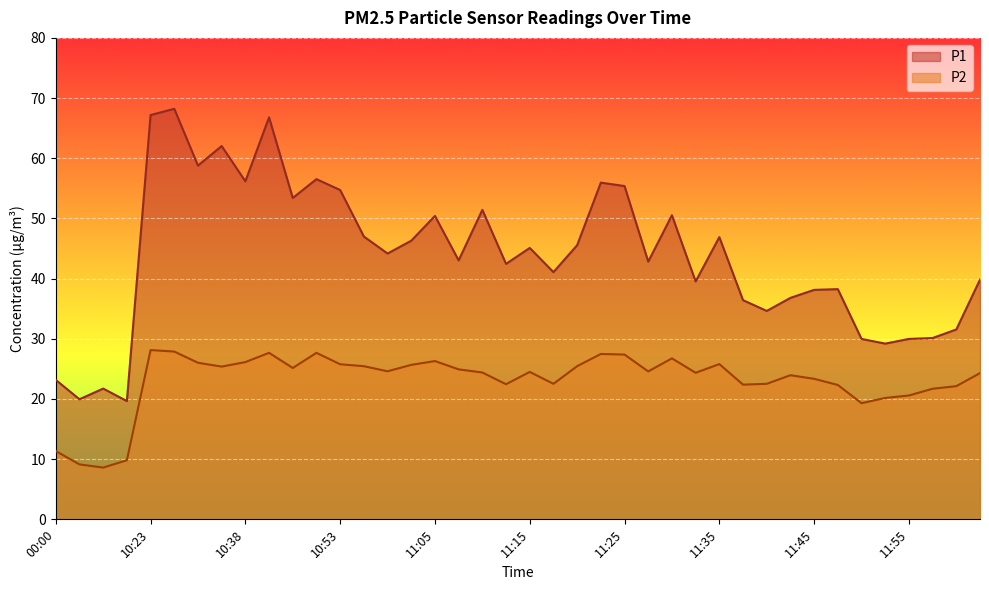

Reading right to left, list all the values displayed in this chart.

P1: 39.8	31.6	30.1	30.0	29.2	30.0	38.2	38.1	36.8	34.6	36.4	46.9	39.5	50.5	42.8	55.4	56.0	45.5	41.1	45.1	42.5	51.4	43.0	50.4	46.3	44.2	47.0	54.7	56.5	53.4	66.8	56.2	62.0	58.8	68.2	67.2	19.6	21.7	19.9	23.2
P2: 24.3	22.1	21.7	20.6	20.2	19.3	22.3	23.4	23.9	22.5	22.4	25.8	24.4	26.8	24.6	27.4	27.5	25.4	22.5	24.5	22.4	24.4	24.9	26.3	25.7	24.6	25.4	25.8	27.7	25.1	27.7	26.1	25.4	26.0	27.9	28.1	9.8	8.6	9.1	11.3